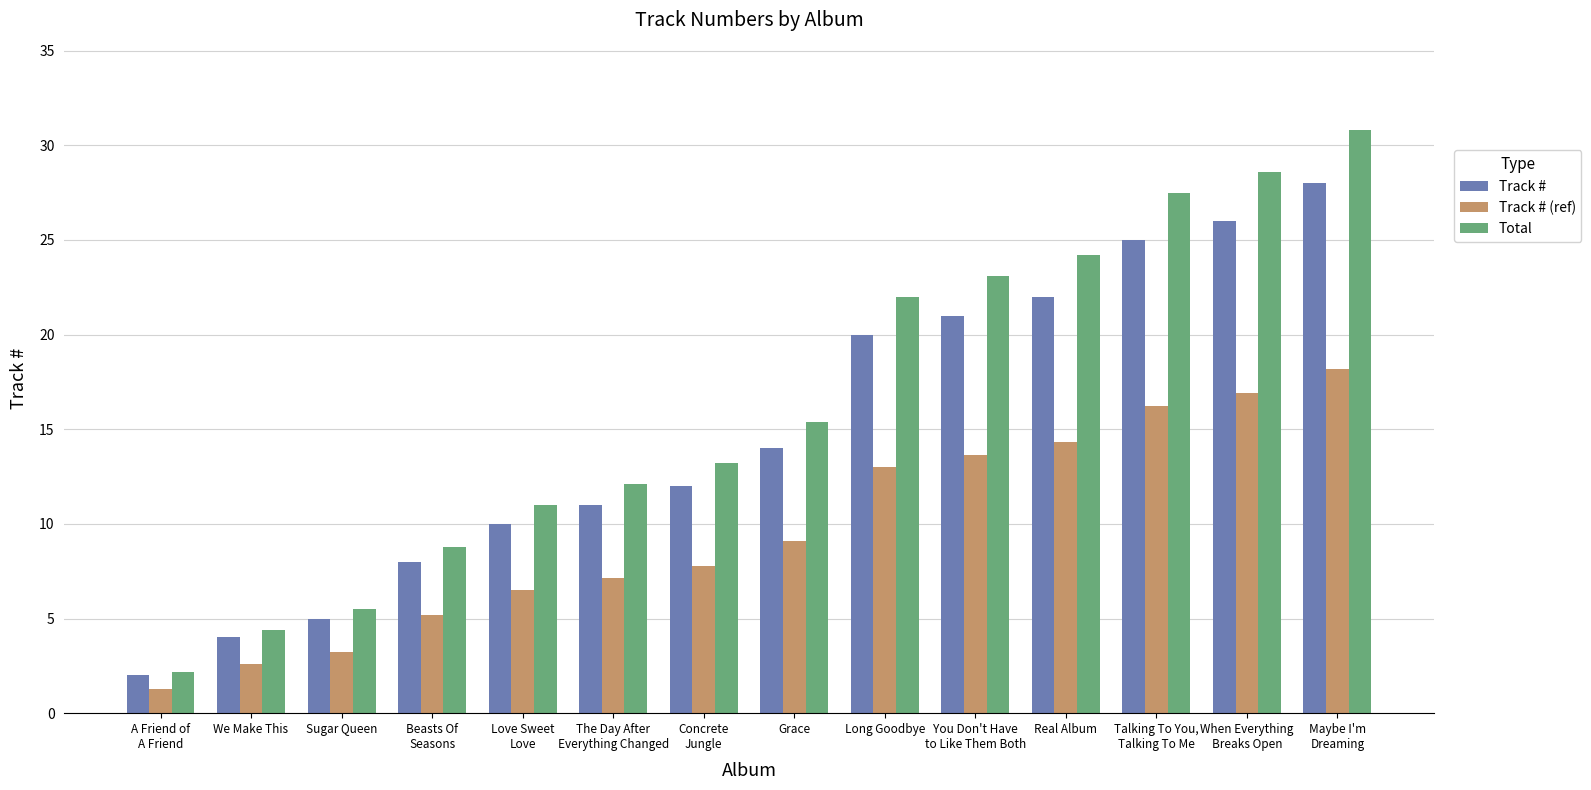

Which series has the largest total across all categories?

Total